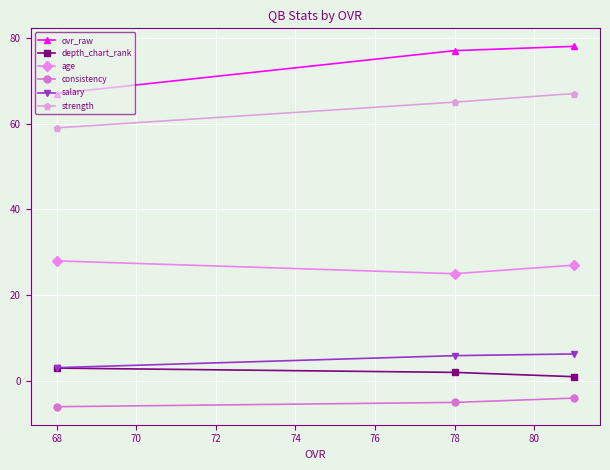

How many age values are between 25 and 28?

3